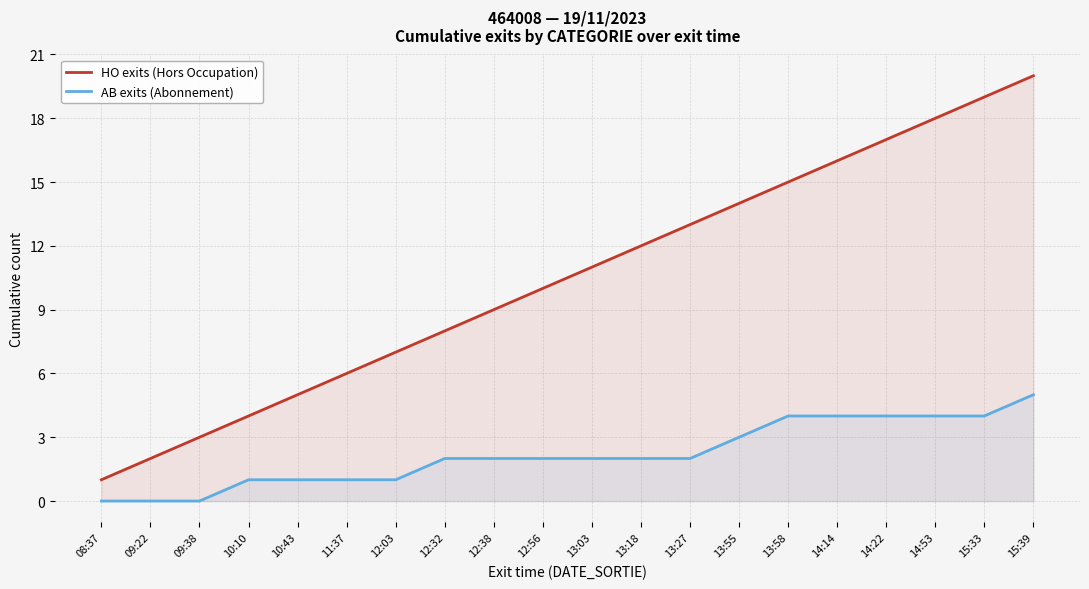

Is it true that HO exits (Hors Occupation) equals 20 at 13:27?

False